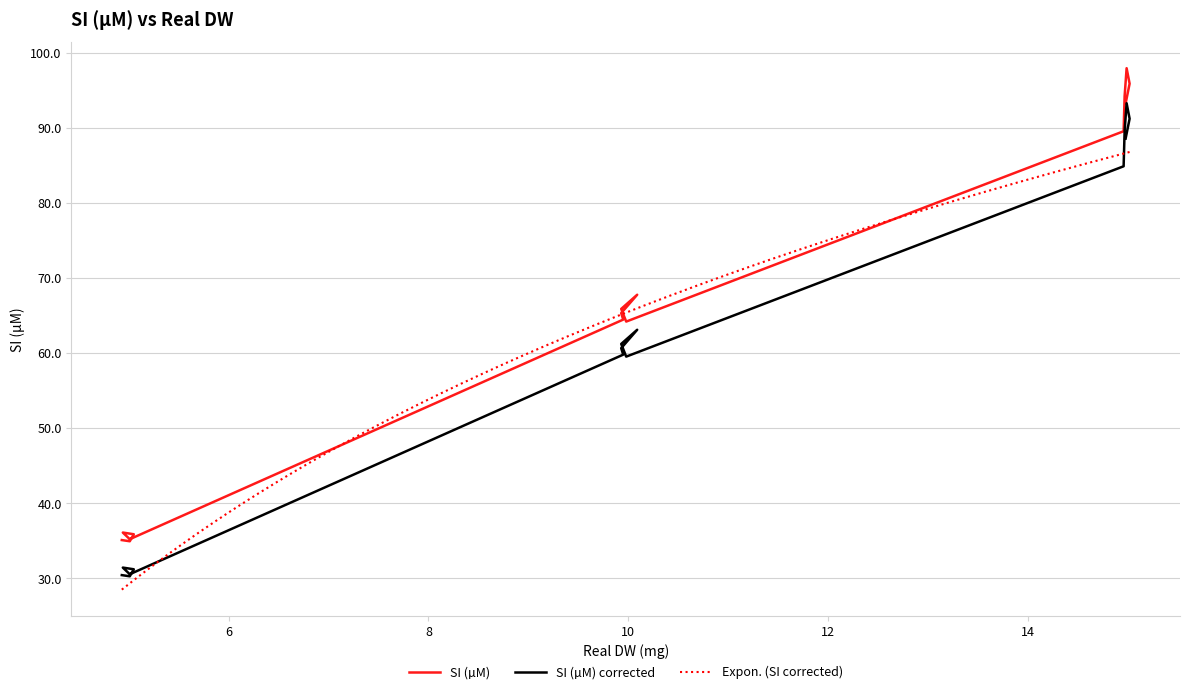

What is the lowest value of the Expon. (SI corrected) series?

28.5